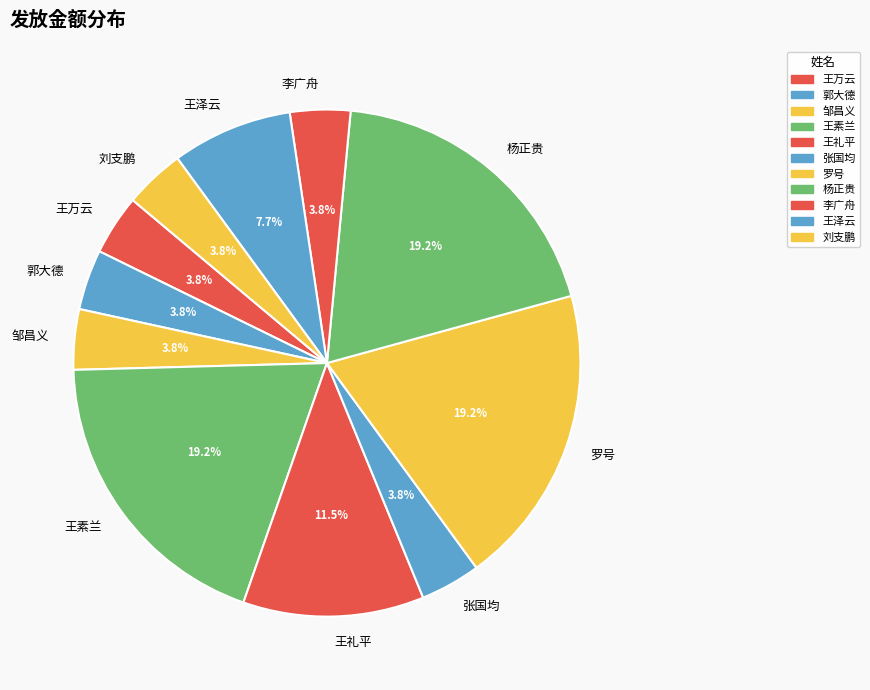

How many slices are in this pie chart?

11